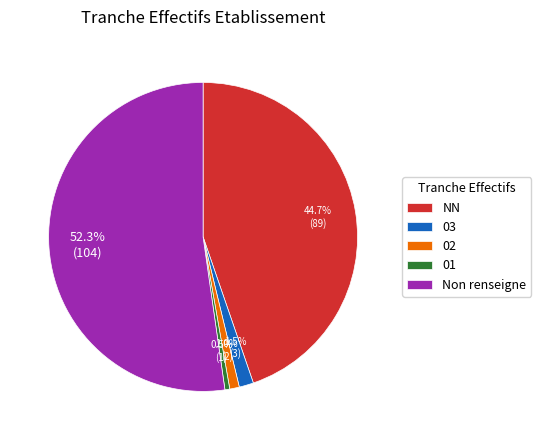

The NN slice represents 45% of the pie. True or false?

True